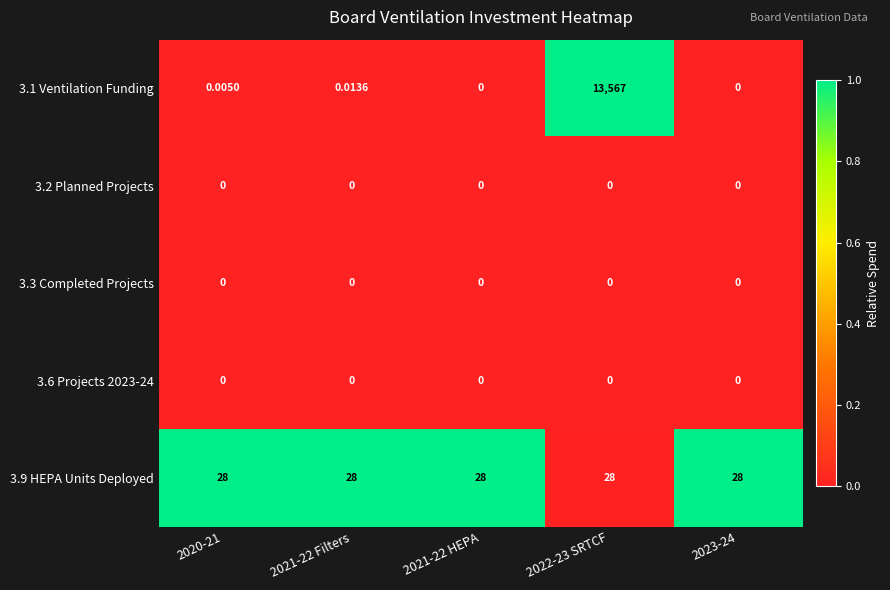

What is the spread (max minus min) of values at 2022-23 SRTCF?

13567.0